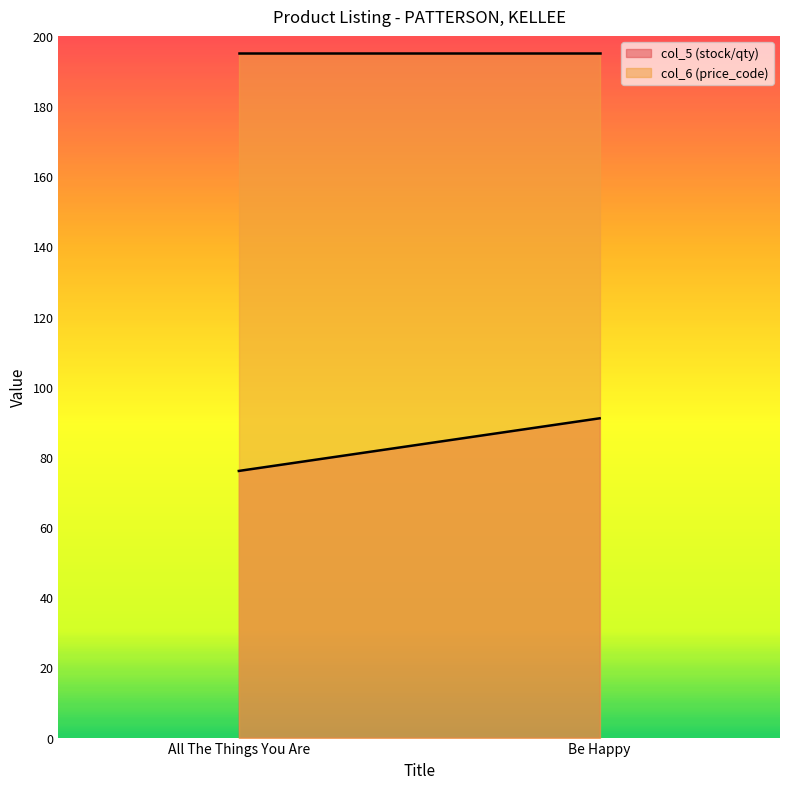

Reading left to right, extract all data points from this chart.

col_5 (stock/qty): All The Things You Are=76	Be Happy=91
col_6 (price_code): All The Things You Are=195	Be Happy=195